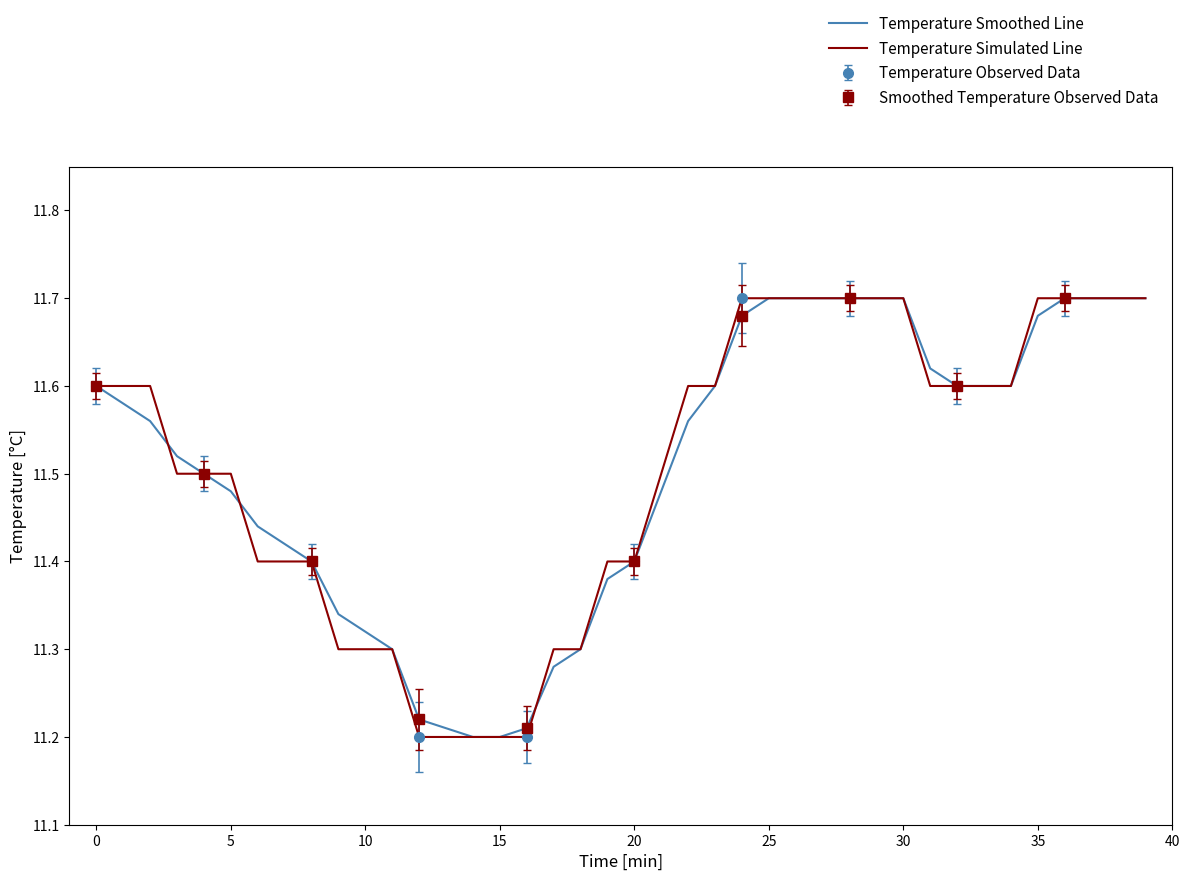

Which has a higher value, 28 or 26?

28